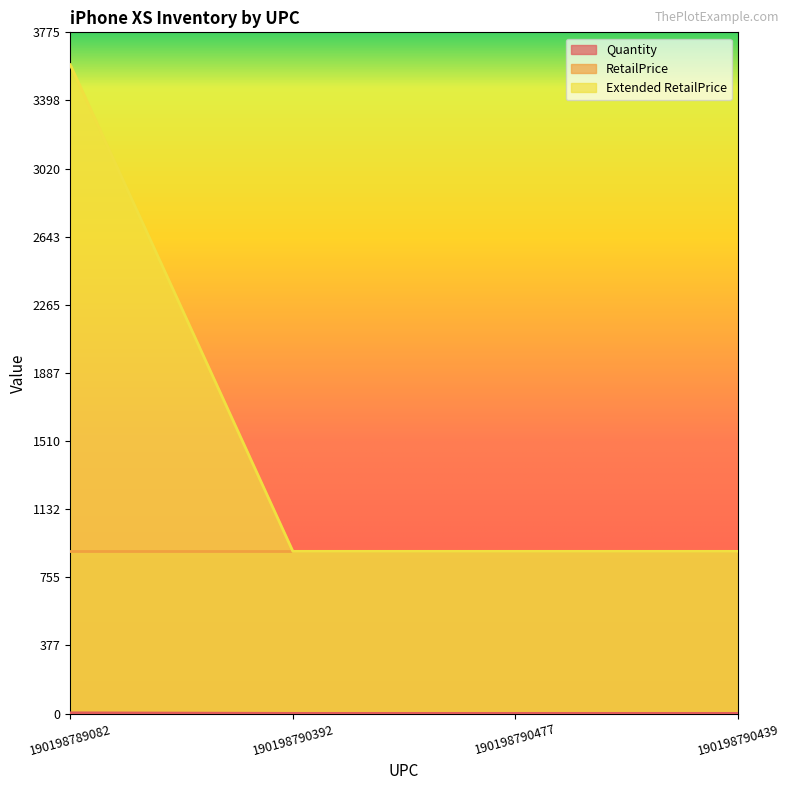

How many Extended RetailPrice values are between 899 and 3596?

4